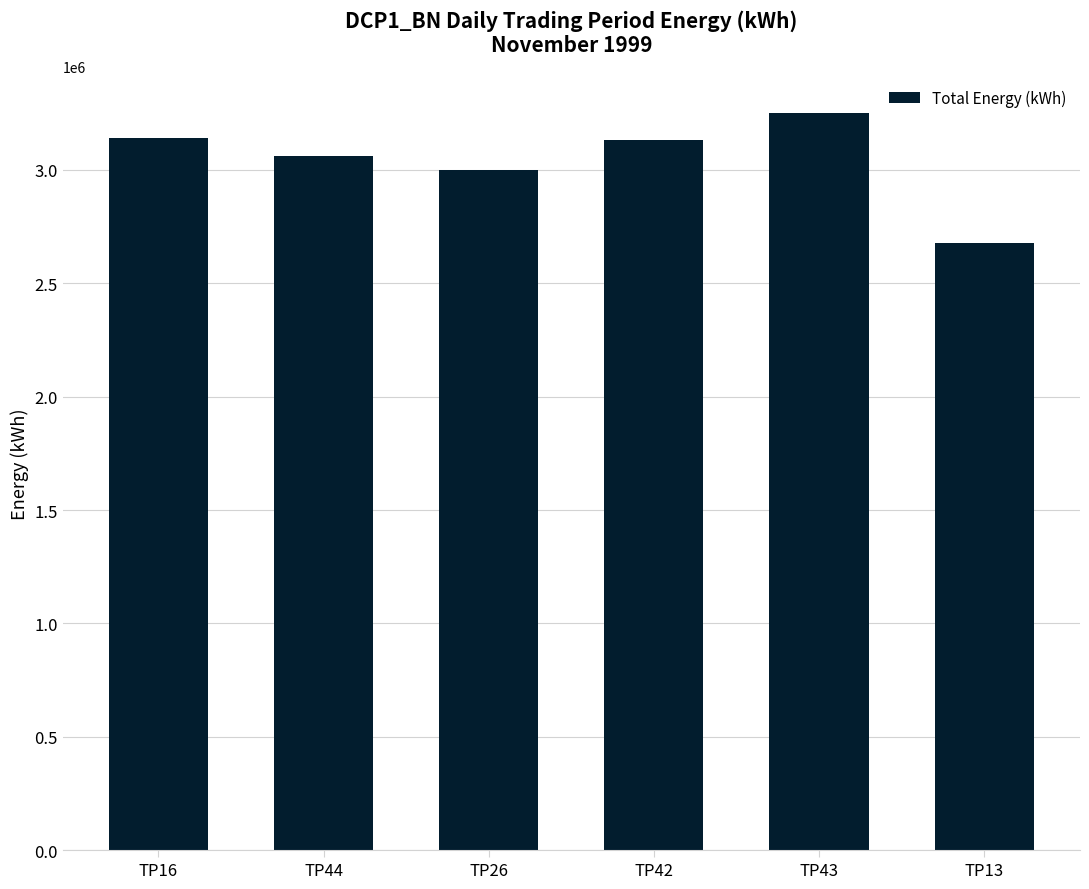

Approximately how many times larger is the value at TP26 compared to TP43?

0.9